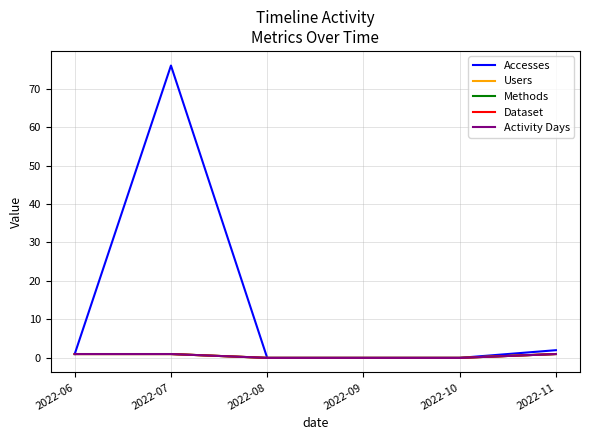

True or false: Methods has a value of 1 at 2022-06.

True